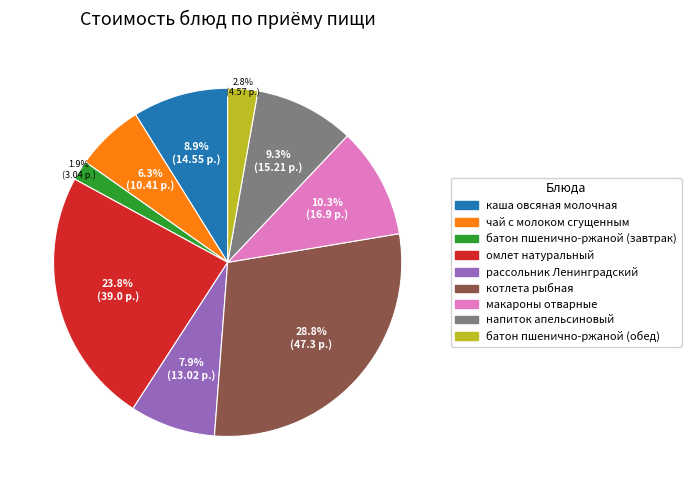

Combined, what portion of the pie is батон пшенично-ржаной (обед) and макароны отварные?

13.1%